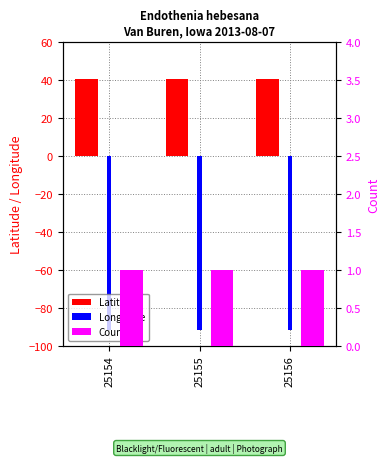

Rank the series by their maximum value, from lowest to highest.

Longitude, Count, Latitude